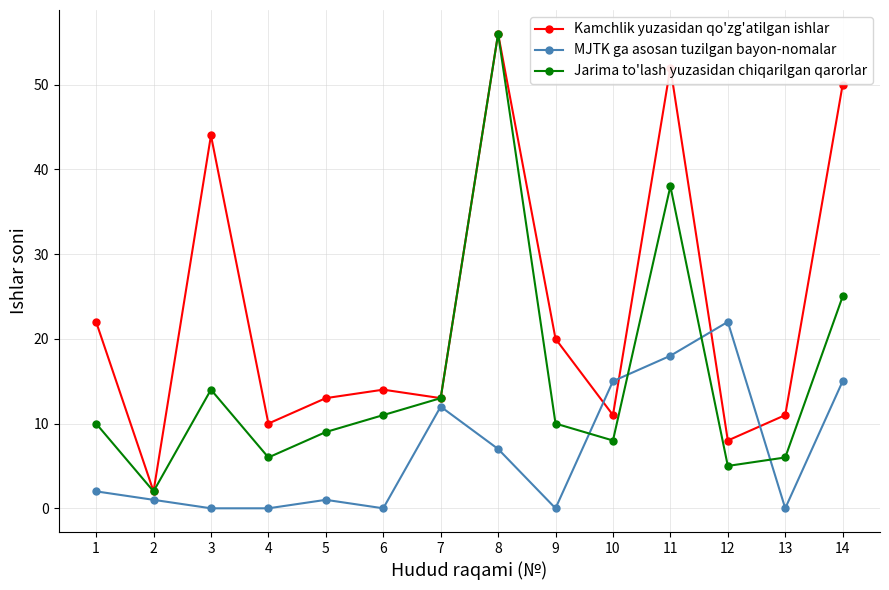

Is it true that Jarima to'lash yuzasidan chiqarilgan qarorlar equals 5 at 12?

True